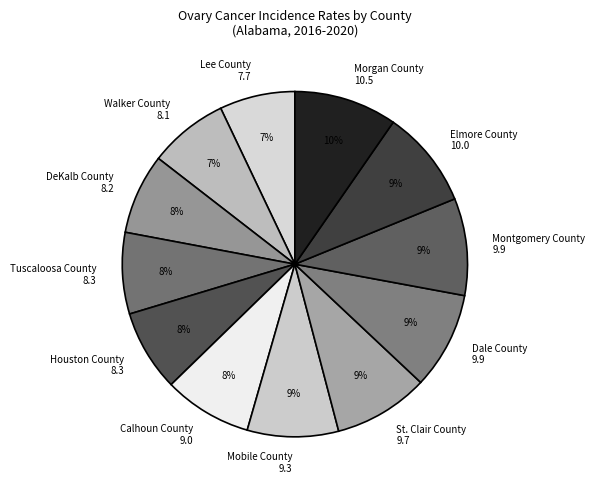

Which has a higher value, Dale County 9.9 or DeKalb County 8.2?

Dale County 9.9